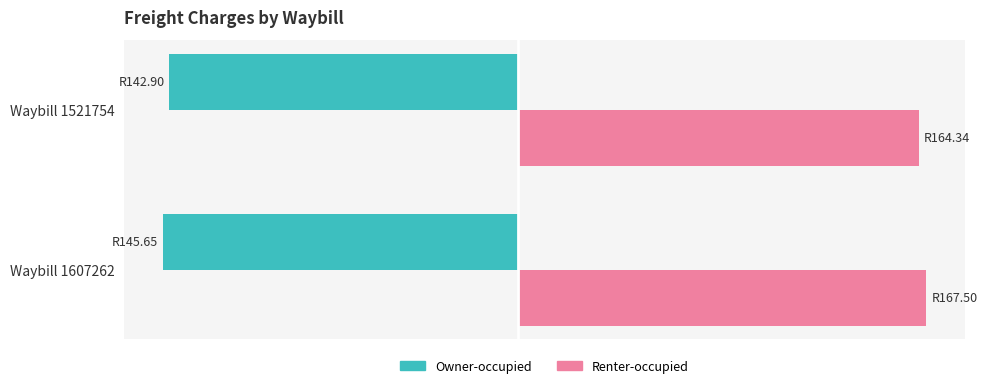

Count the Renter-occupied values in the range 164 to 167.

1